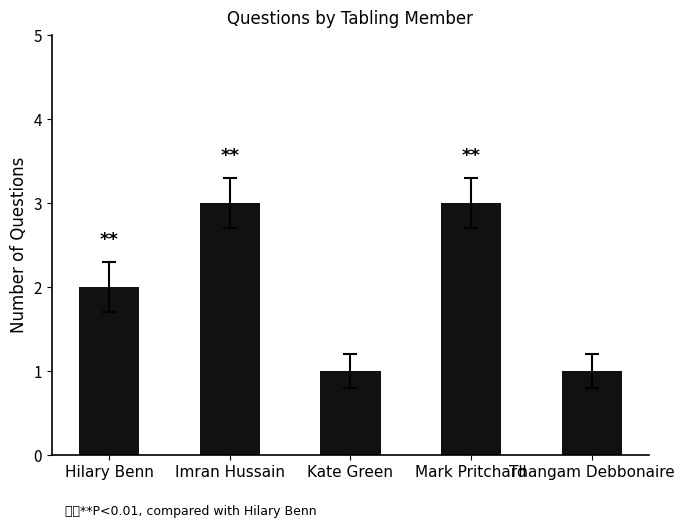

What is the difference between the values at Imran Hussain and Thangam Debbonaire?

2